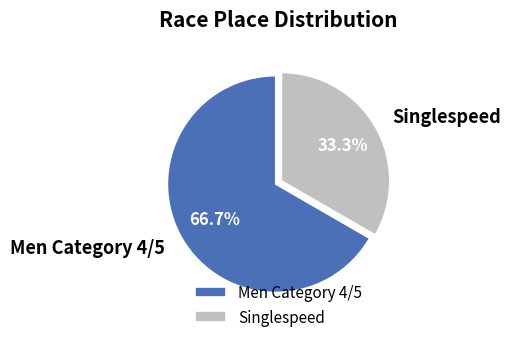

Is the sum of Singlespeed and Men Category 4/5 greater than half?

Yes